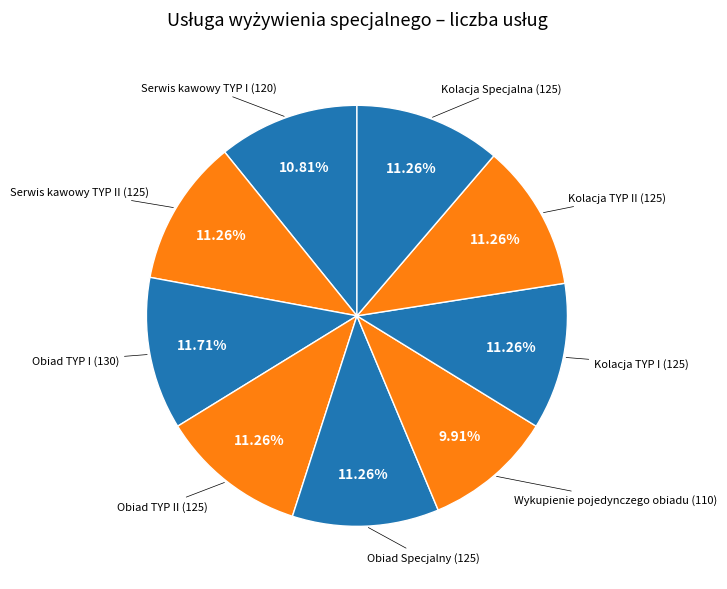

How many slices are in this pie chart?

9